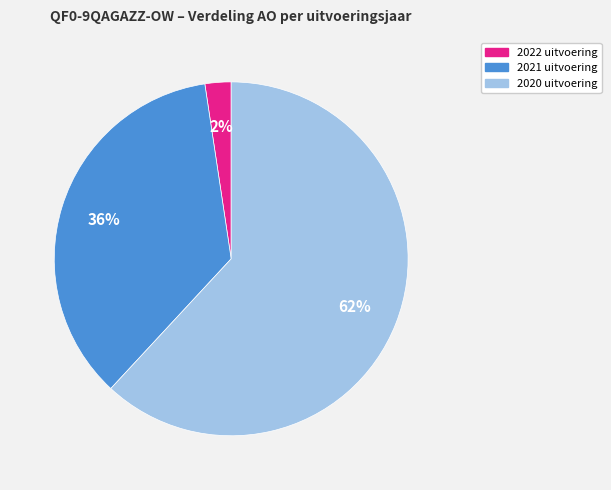

Count the number of slices in the pie.

3